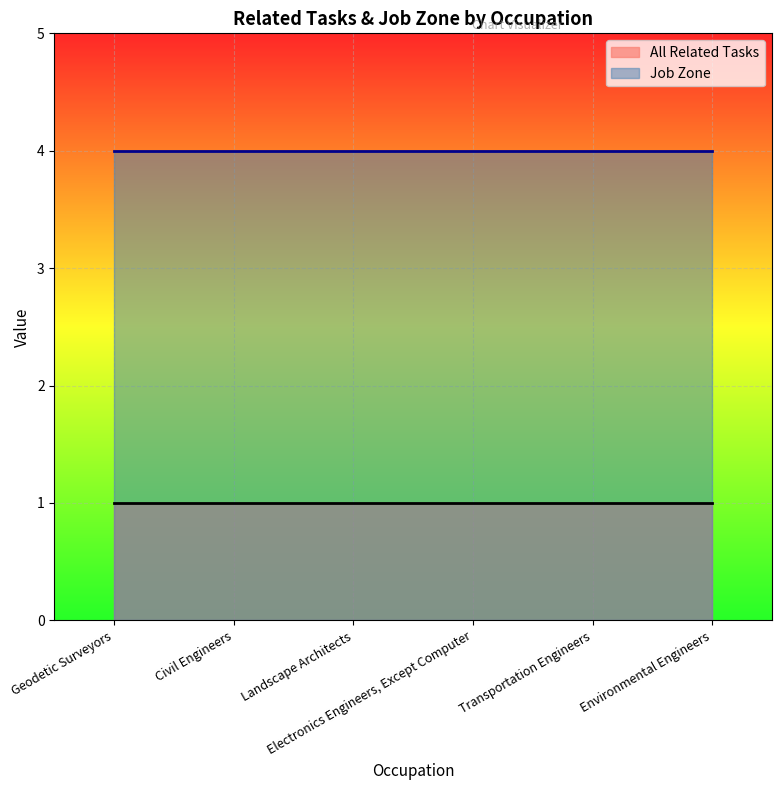

Which series has the widest spread of values?

All Related Tasks